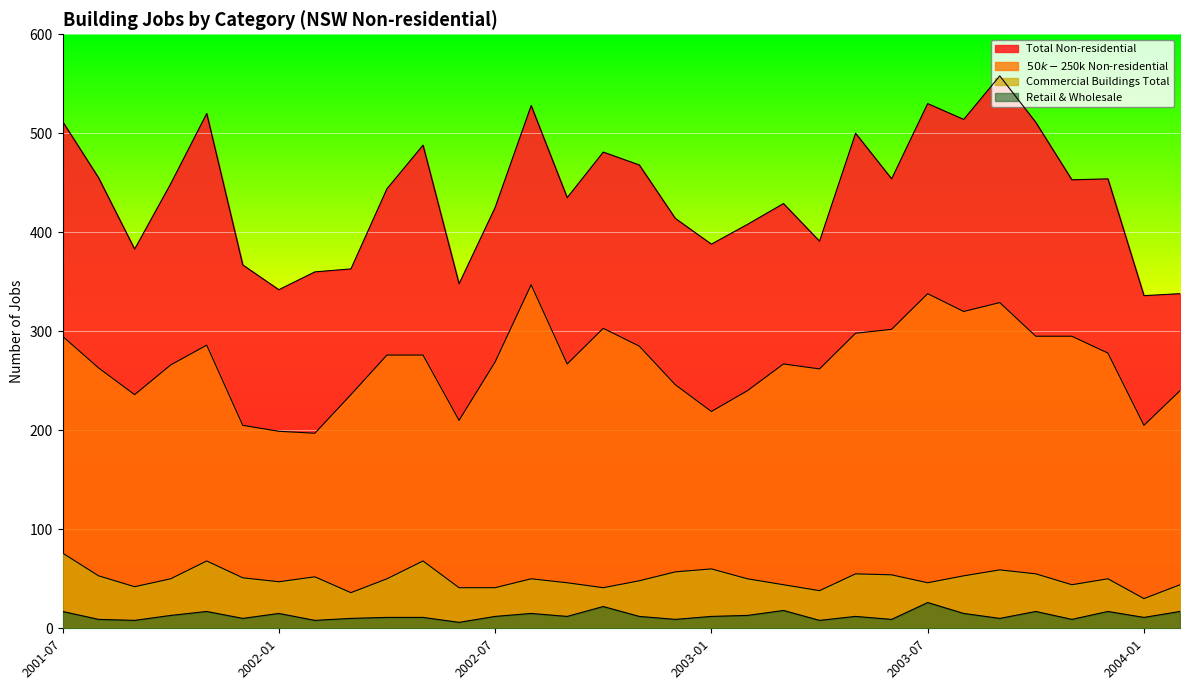

Which series has the largest total across all categories?

Total Non-residential